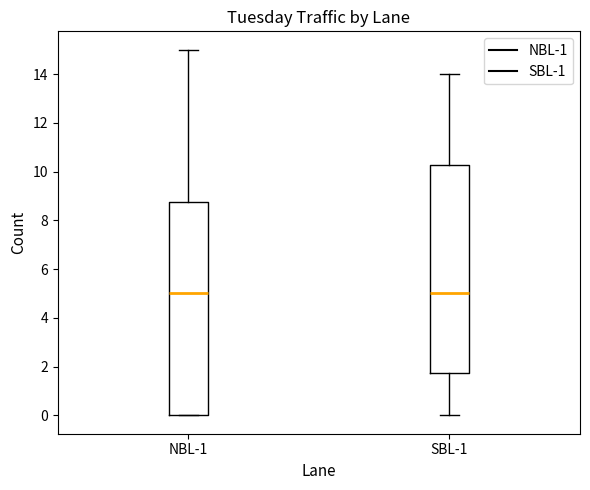

Reading left to right, transcribe this box plot: for each box, give where its median line is, the range the box spans, and where its two whiskers end, as read against the y-axis. The values are not printed on the chart, so give them approximately, as read against the axis.

NBL-1: median 5.0, box 0.0 to 8.8, whiskers 0.0 to 15.0
SBL-1: median 5.0, box 1.8 to 10.2, whiskers 0.0 to 14.0